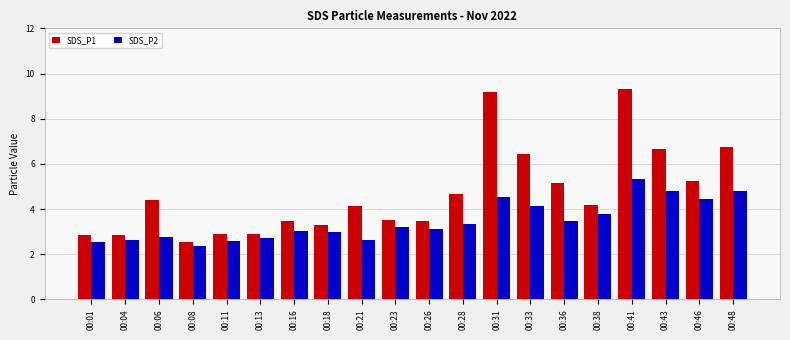

What is the greatest value displayed?

9.3